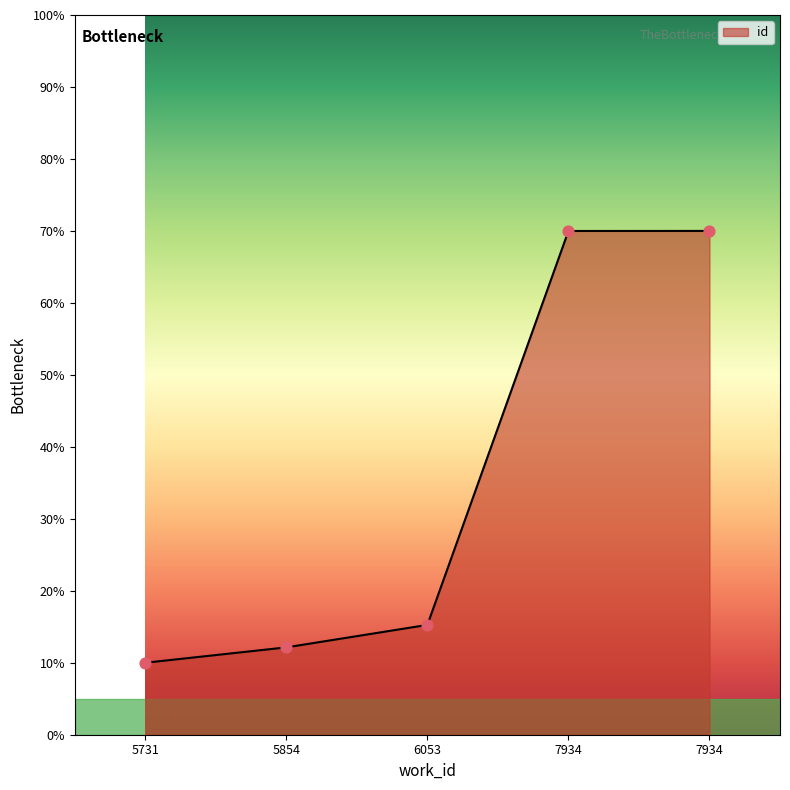

Which has a higher value, 6053 or 5854?

6053